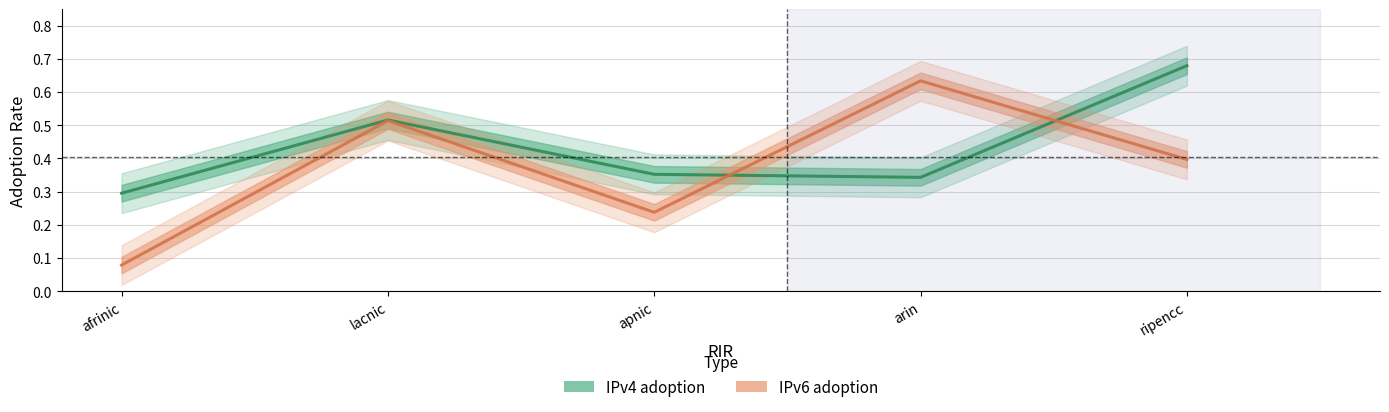

At which category is the sum across all series the highest?

ripencc